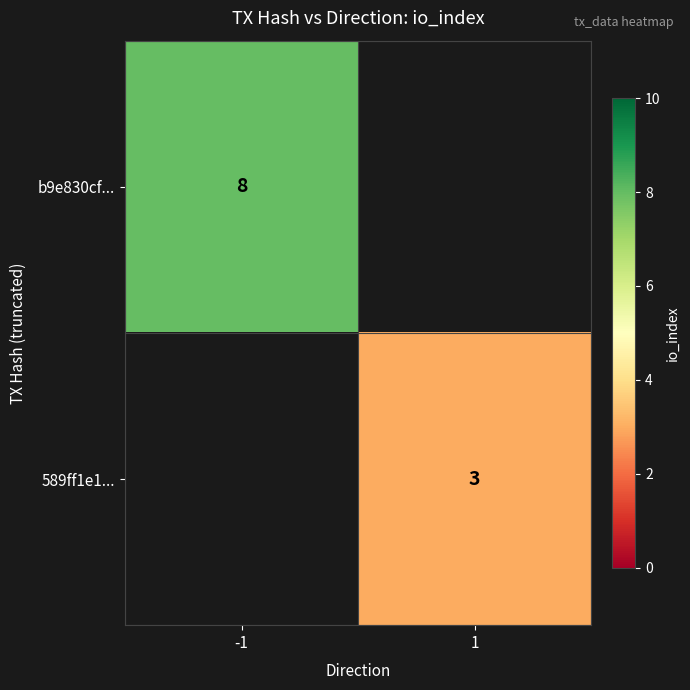

The 589ff1e1... series shows 5 at 1. True or false?

False